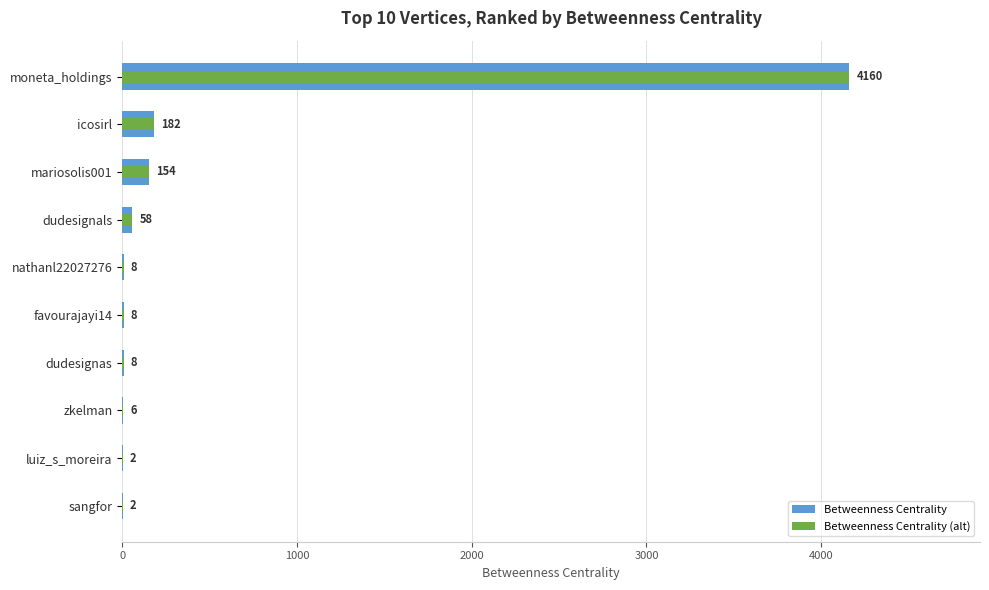

Reading left to right, list all the values displayed in this chart.

Betweenness Centrality: 4160.0	182.0	154.0	58.0	8.3	8.3	8.3	6.0	2.0	2.0
Betweenness Centrality (alt): 4160.0	182.0	154.0	58.0	8.3	8.3	8.3	6.0	2.0	2.0